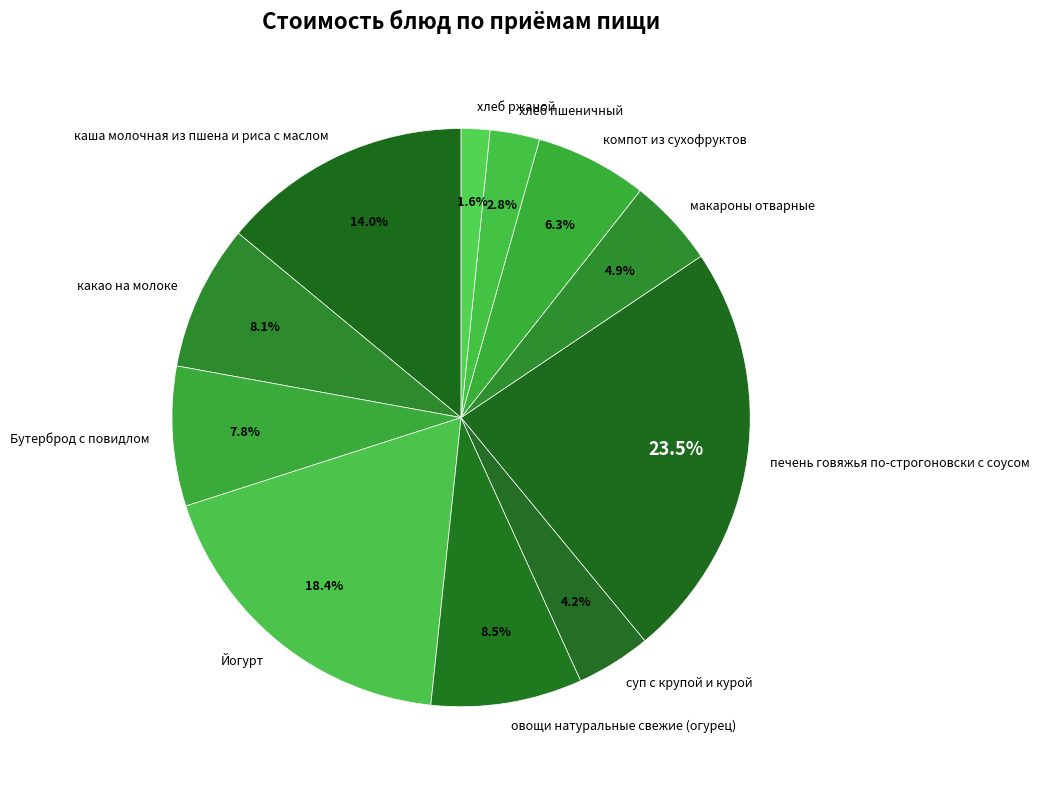

To the nearest percent, what portion does Йогурт represent?

18%